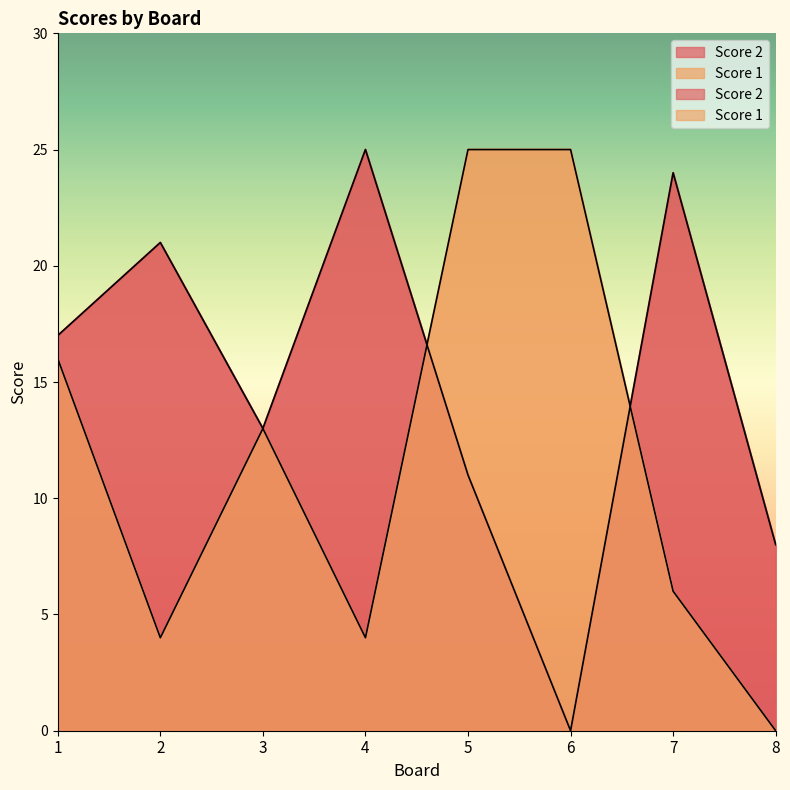

Rank the series at 1 from highest to lowest value.

Score 2, Score 1